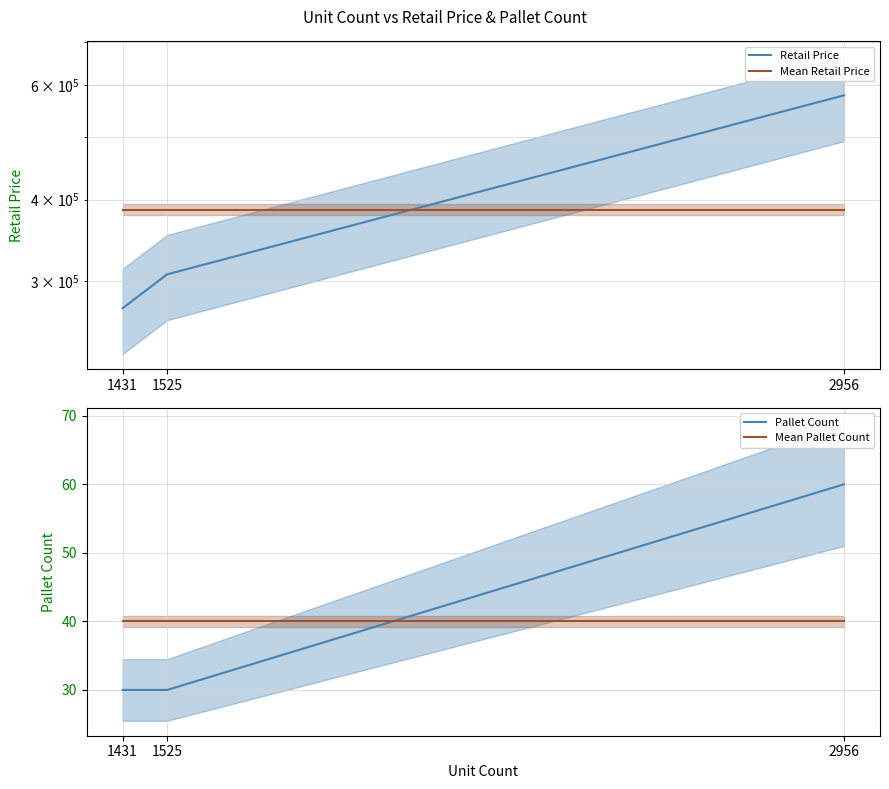

Reading left to right, what are all the values shown in this chart?

Retail Price: 1431=272120.7	1525=306875.8	2956=578996.5
Mean Retail Price: 1431=385997.6	1525=385997.6	2956=385997.6
Pallet Count: 1431=30.0	1525=30.0	2956=60.0
Mean Pallet Count: 1431=40.0	1525=40.0	2956=40.0